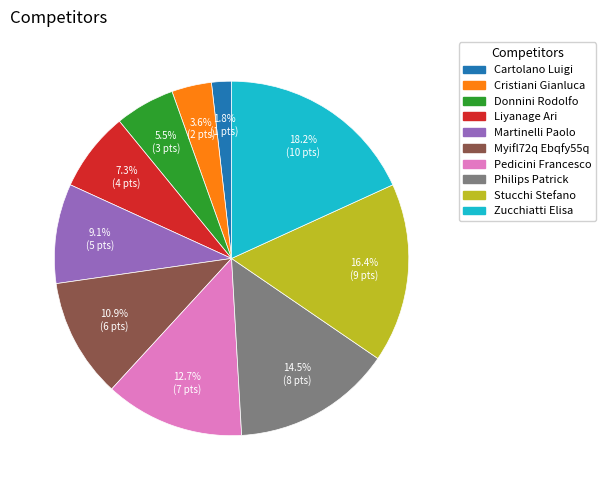

What percentage is the Martinelli Paolo slice, to the nearest percent?

9%